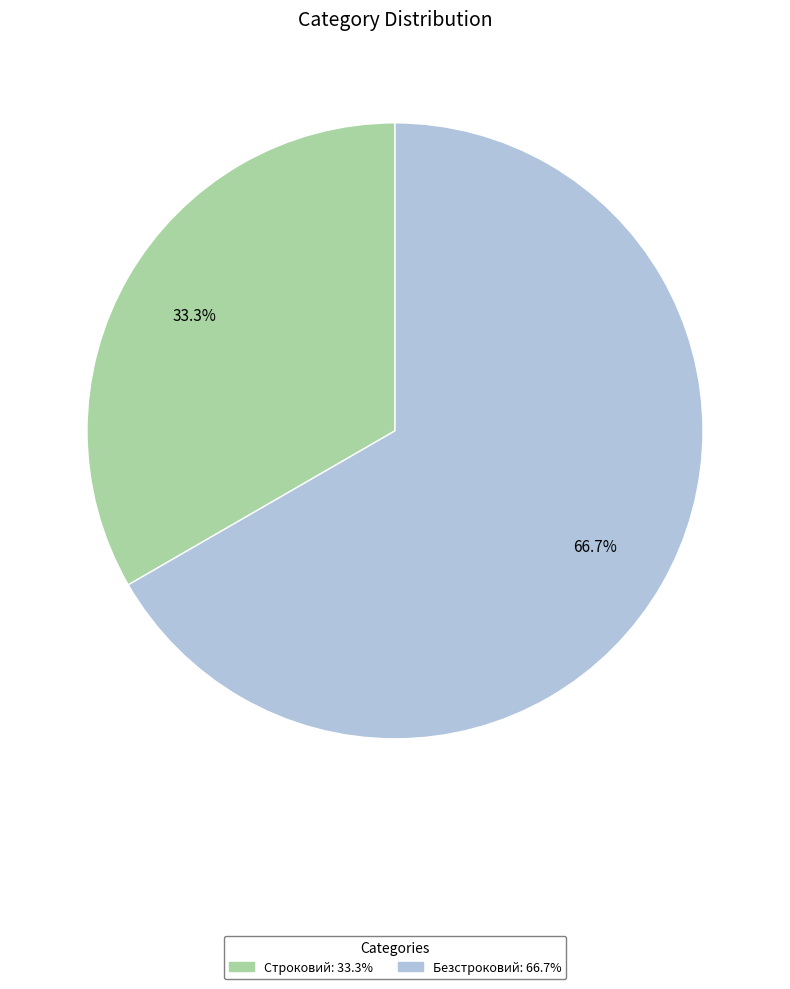

To the nearest percent, what percentage of the pie is Строковий?

33%